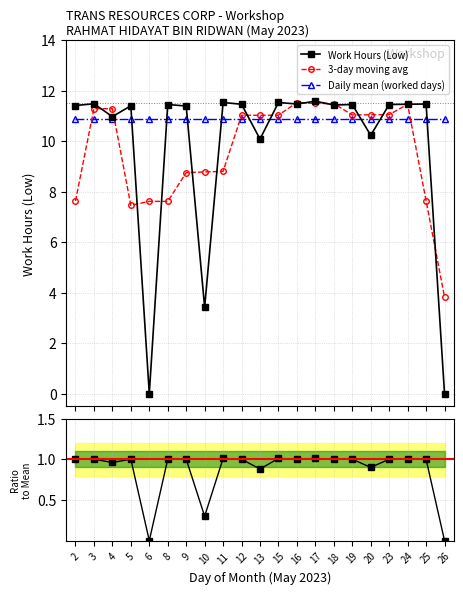

The value of Ratio at 10 is 0.3. True or false?

True